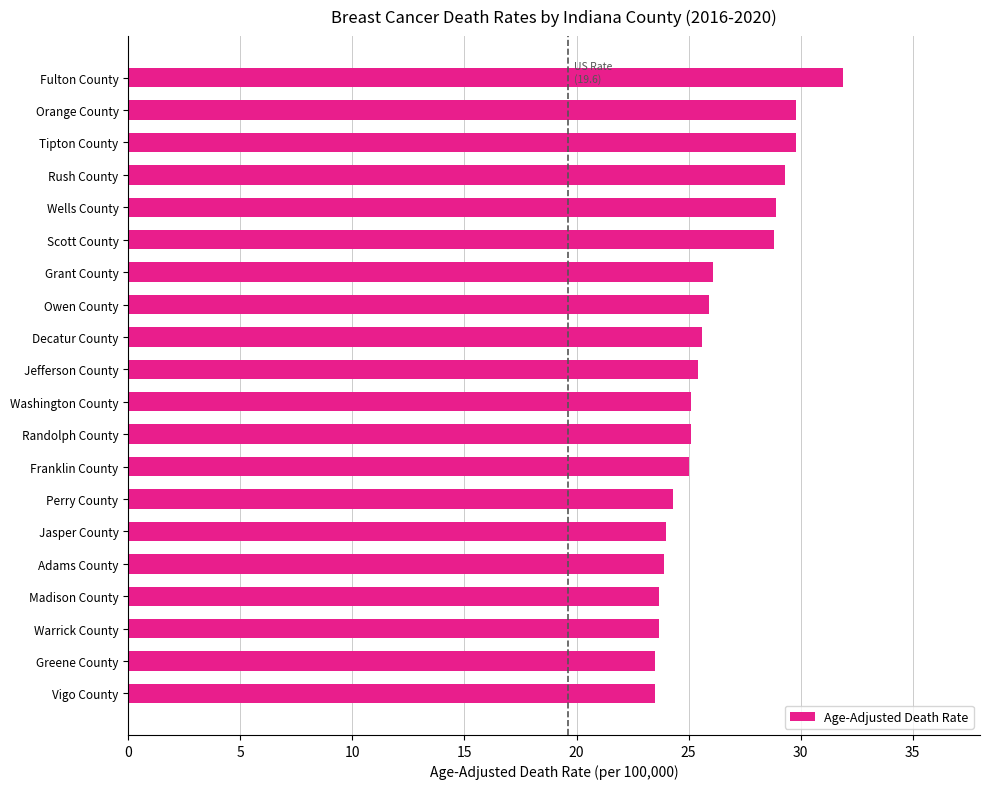

What value does the data have at Tipton County?

29.8